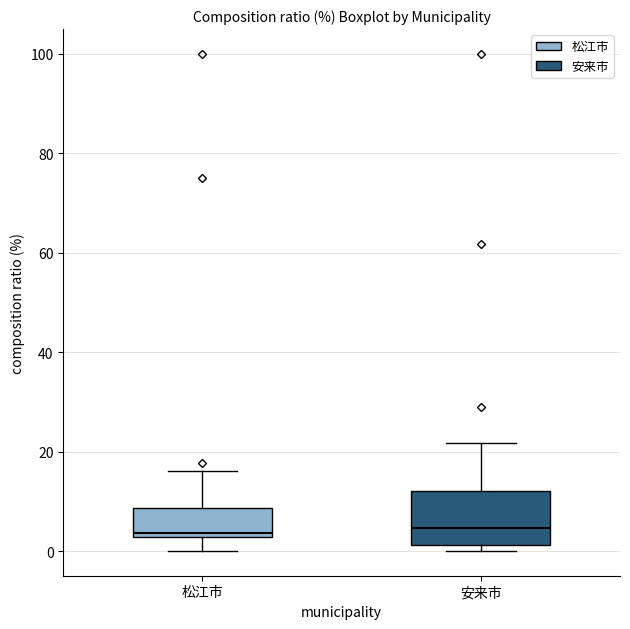

Comparing the boxes themselves (not the whiskers), which one is the tallest?

安来市